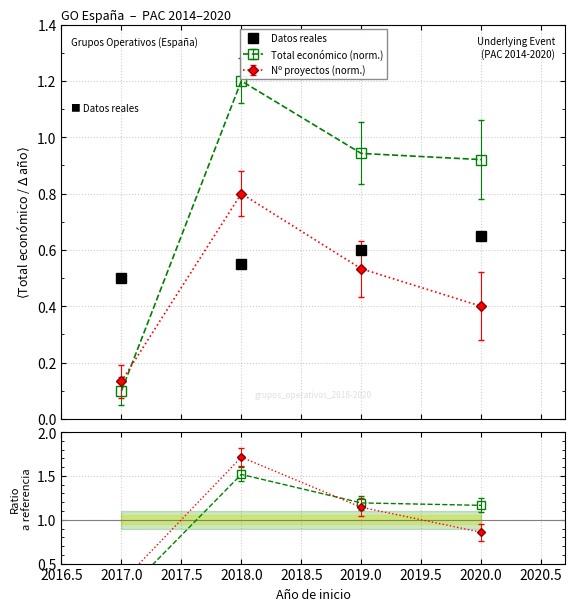

What is the value of the 2nd point from the left?

0.6